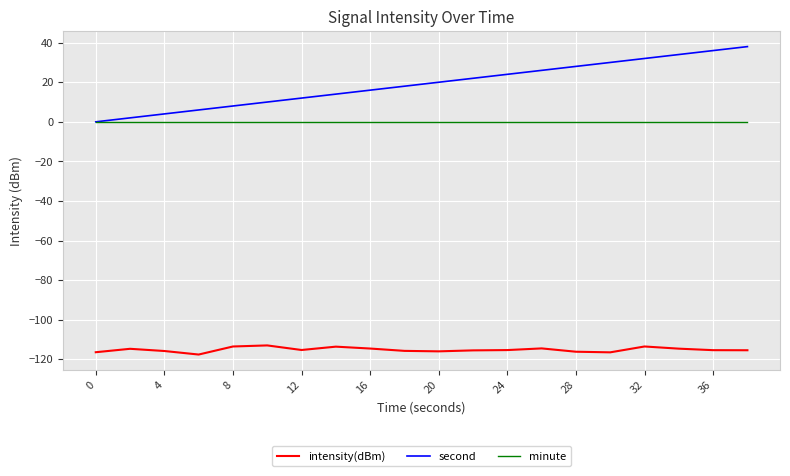

What are all the series names shown in the legend?

intensity(dBm), second, minute